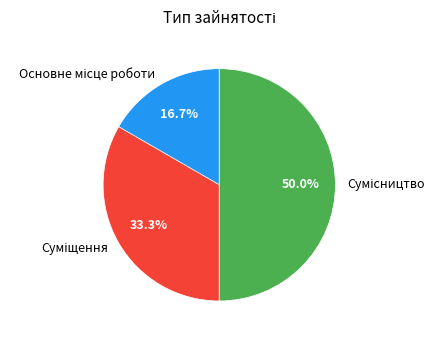

What is the total percentage of Суміщення and Основне місце роботи?

50.0%